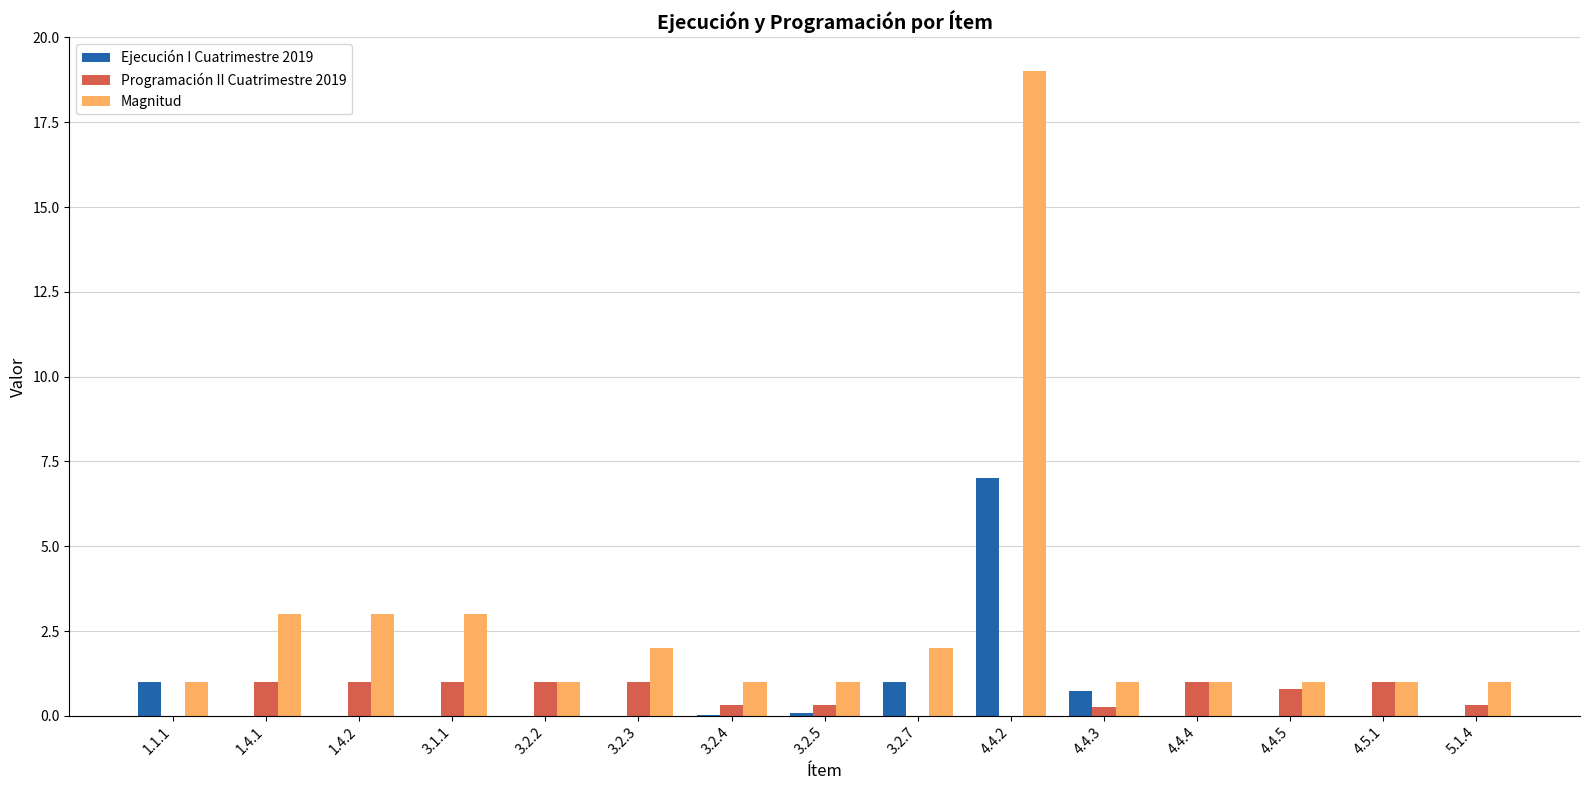

Is the value of Magnitud at 4.4.3 greater than the value of Programación II Cuatrimestre 2019 at 3.2.7?

Yes